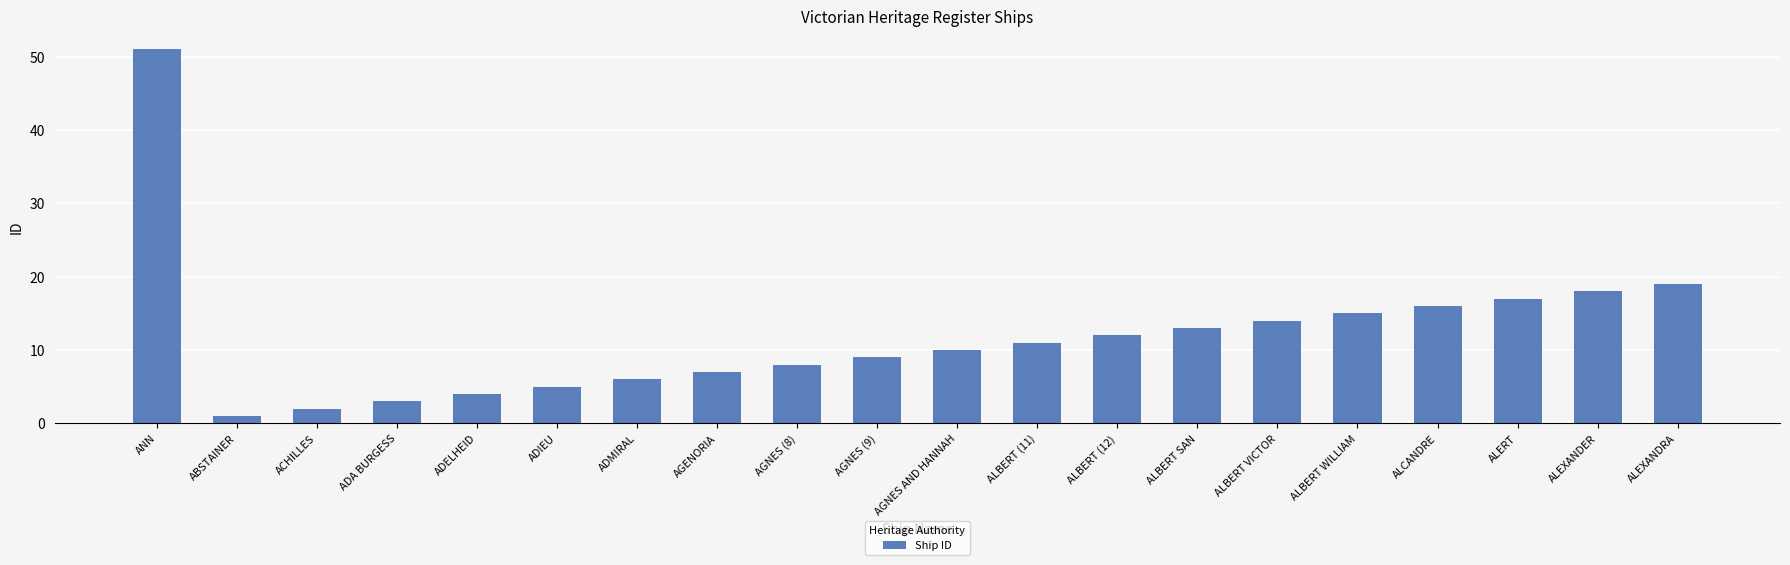

What is the ratio of the value at ALBERT VICTOR to the value at ABSTAINER?

14.0